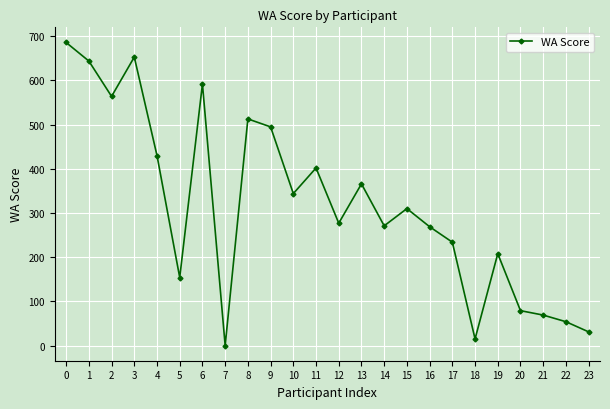

What is the maximum value shown in the chart?

686